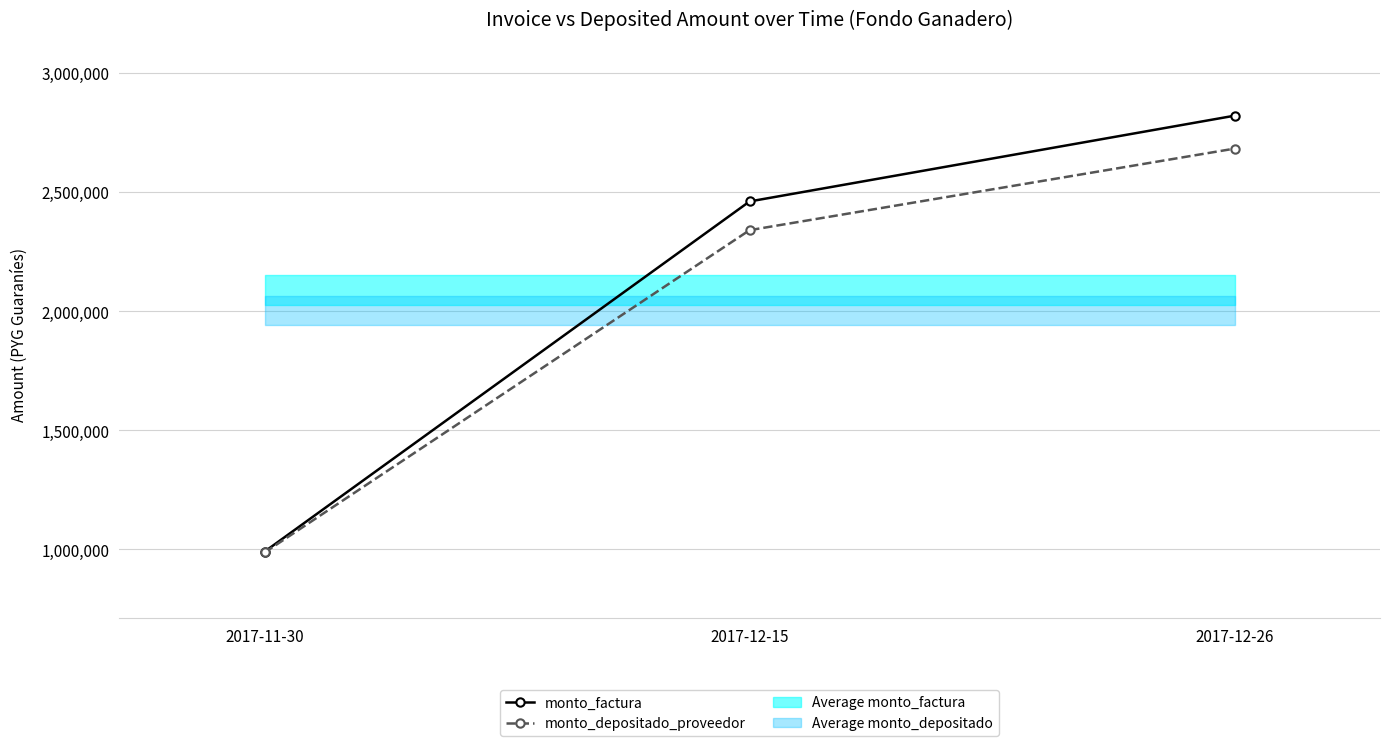

What is the smallest value displayed?

986400